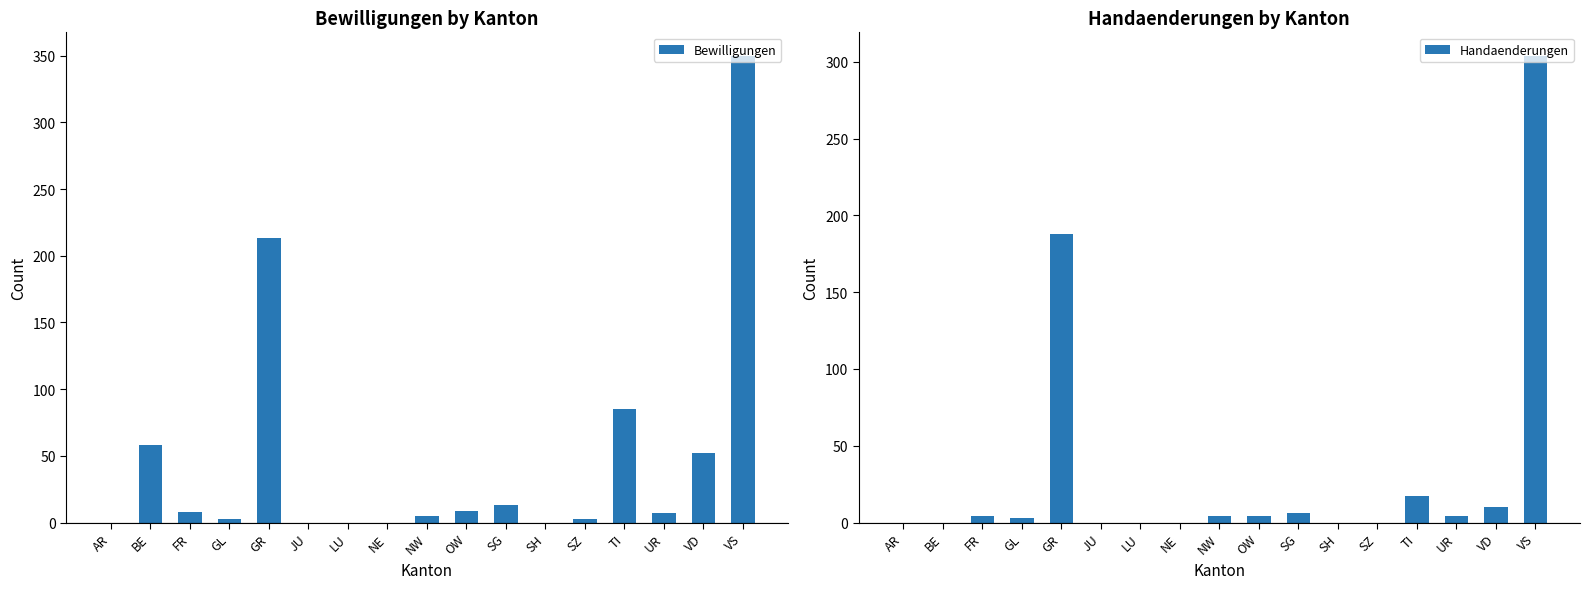

At which label does Handaenderungen first exceed 4?

GR